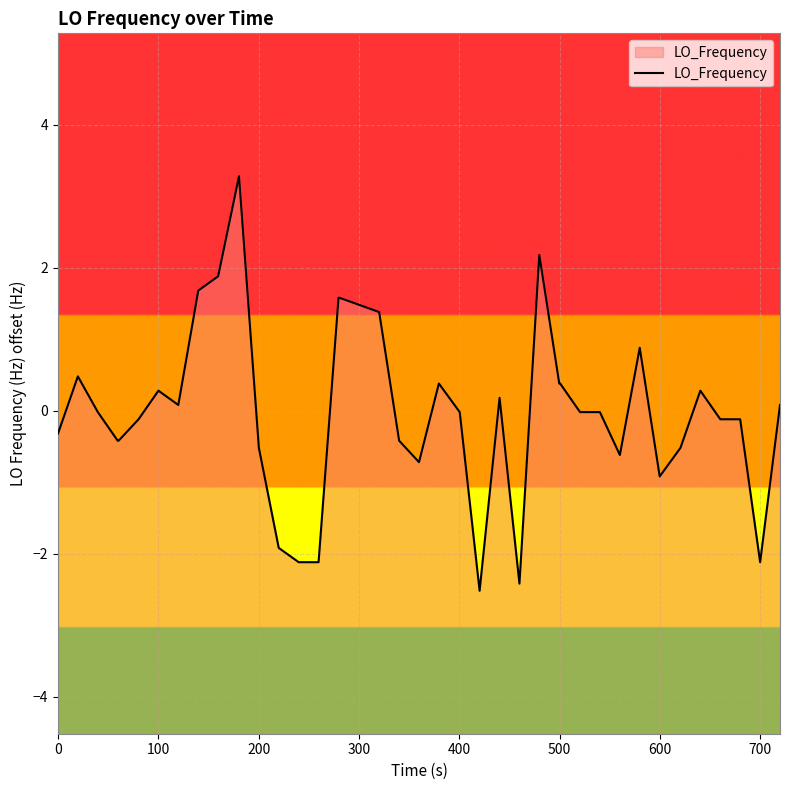

What is the maximum value shown in the chart?

3.3